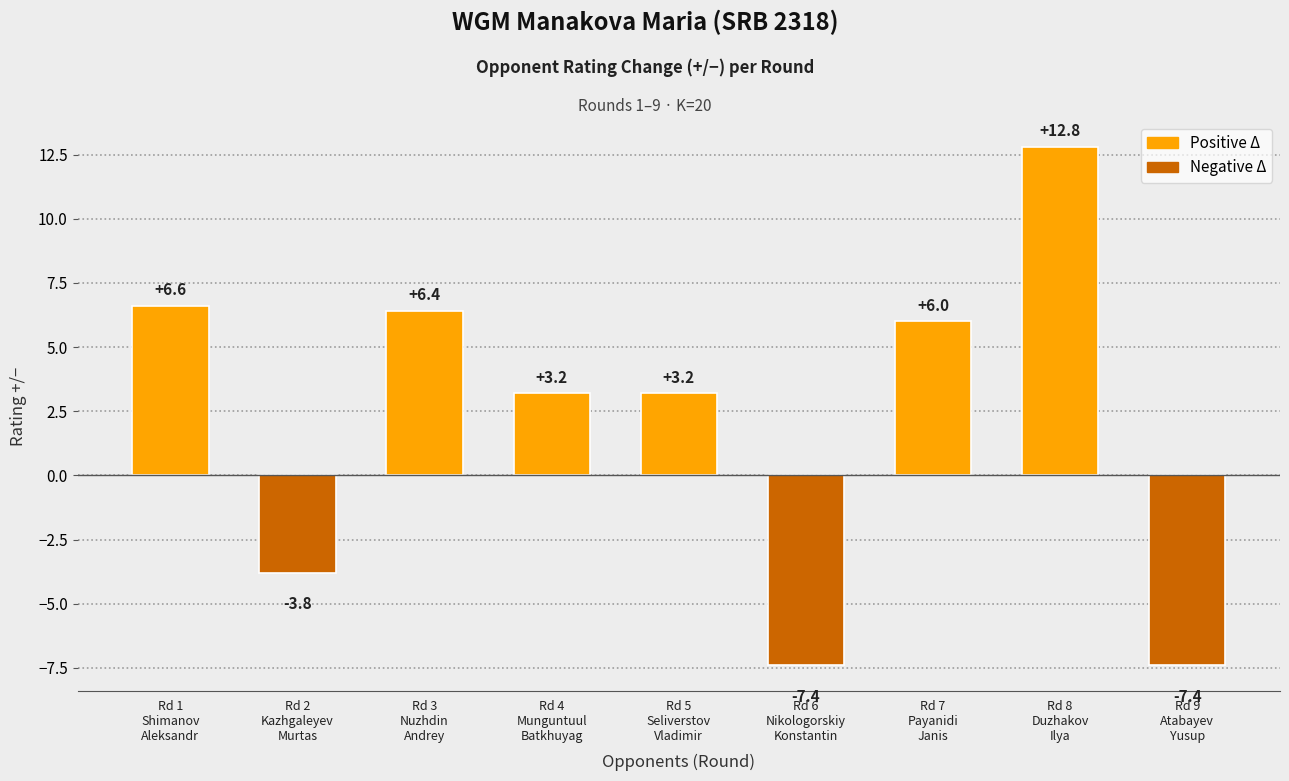

Which has a higher value, Rd 9
Atabayev
Yusup or Rd 1
Shimanov
Aleksandr?

Rd 1
Shimanov
Aleksandr